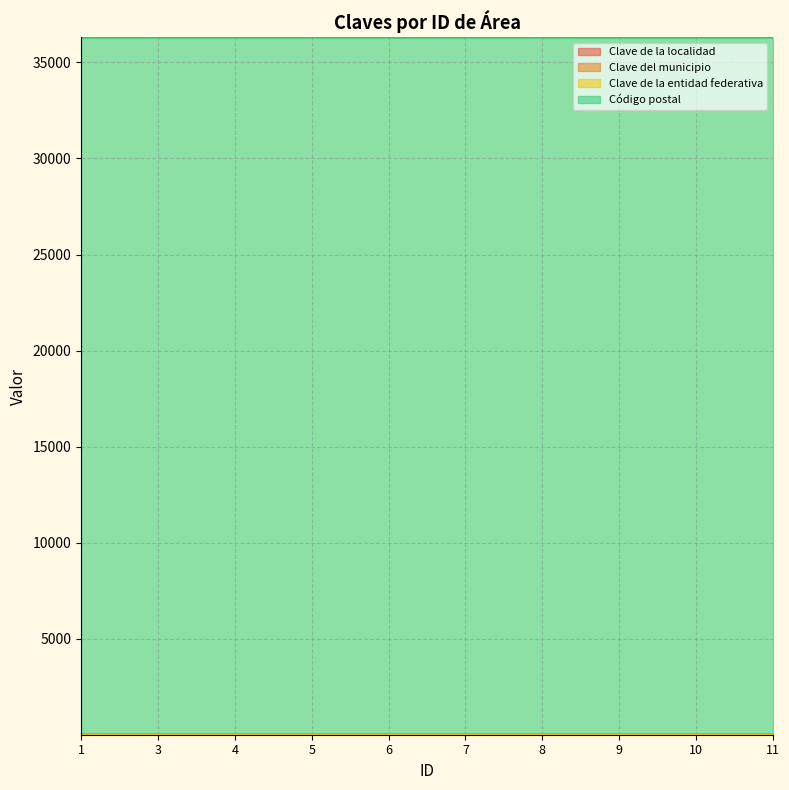

Which series has the largest range (max minus min)?

Clave de la localidad